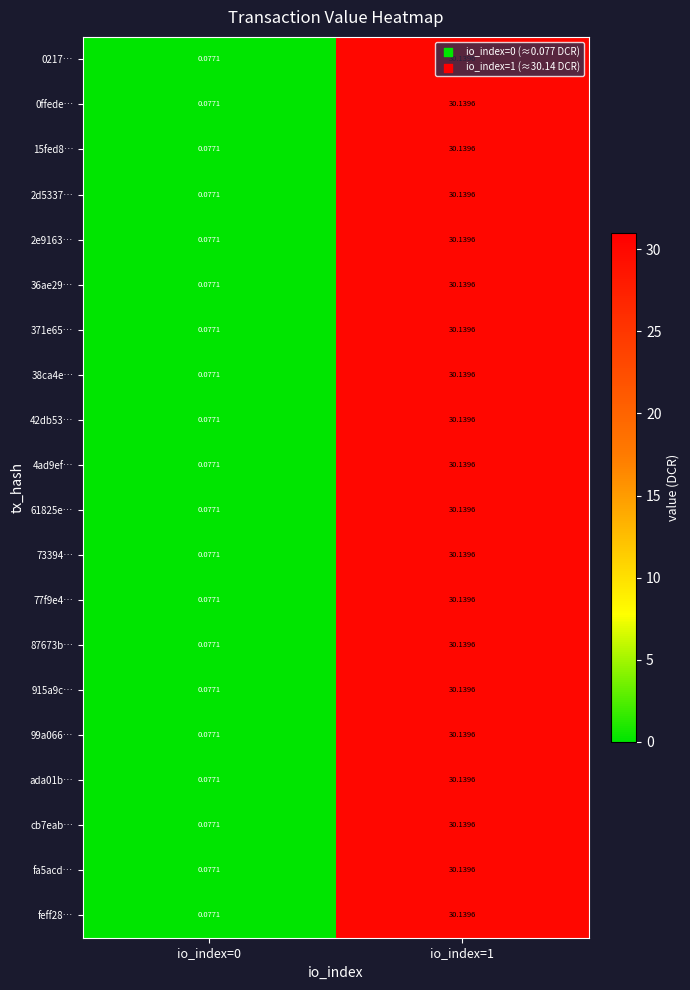

Is the value of ada01b… at io_index=1 greater than the value of 87673b… at io_index=0?

Yes